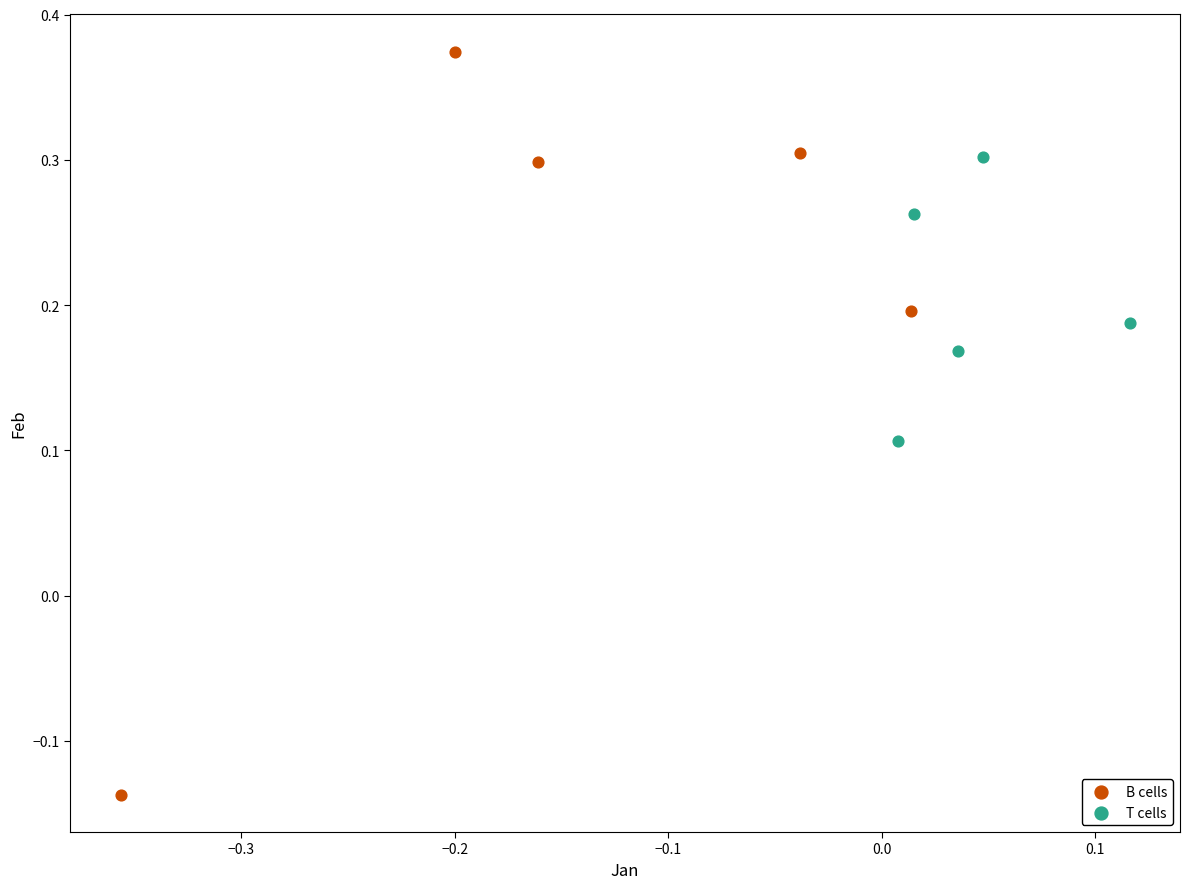

Which series contains the lowest Y value?

B cells